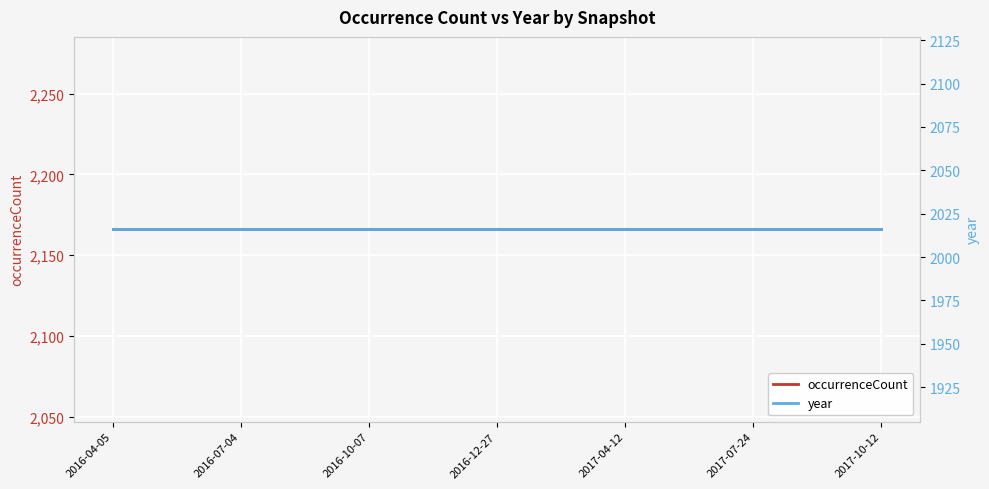

True or false: year and occurrenceCount cross at least once.

False